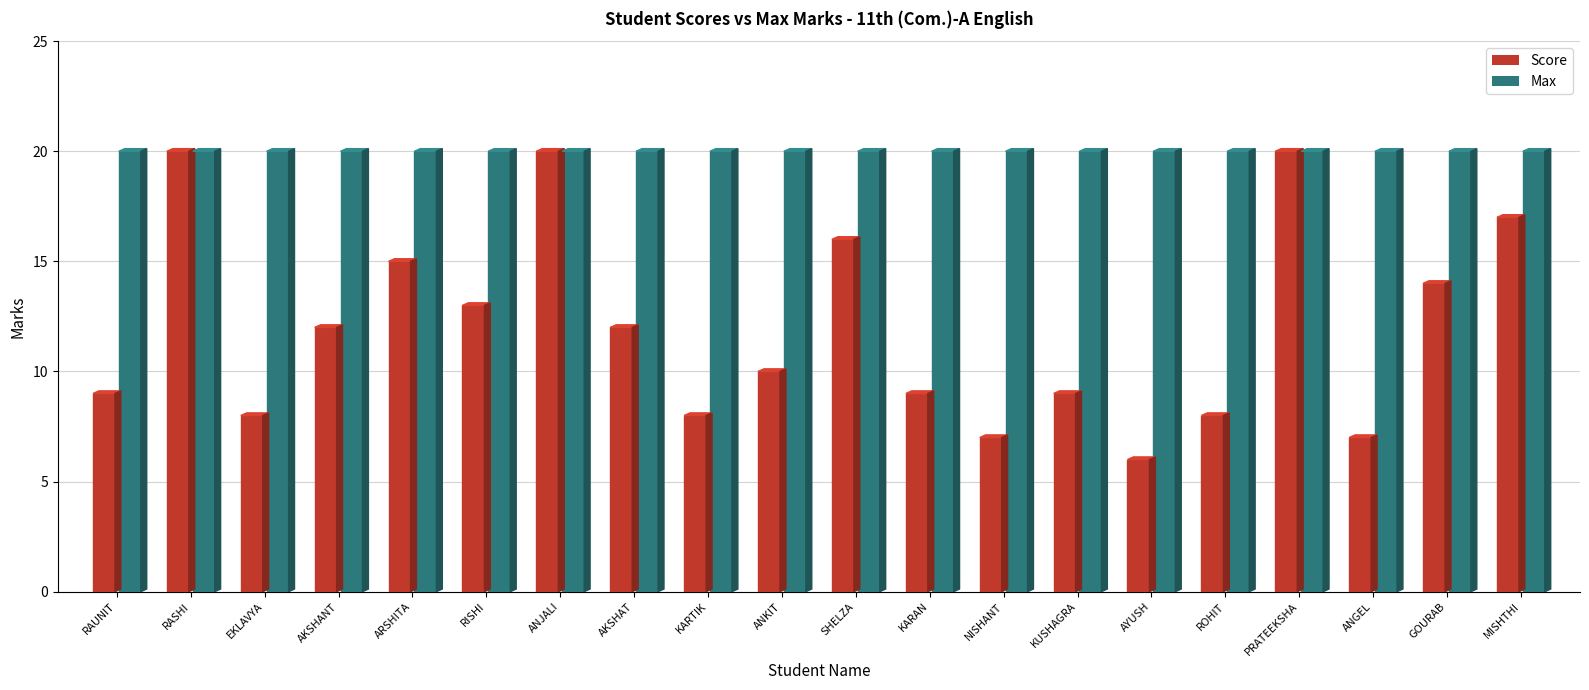

Reading right to left, transcribe all the data shown in this chart.

Score: MISHTHI=17	GOURAB=14	ANGEL=7	PRATEEKSHA=20	ROHIT=8	AYUSH=6	KUSHAGRA=9	NISHANT=7	KARAN=9	SHELZA=16	ANKIT=10	KARTIK=8	AKSHAT=12	ANJALI=20	RISHI=13	ARSHITA=15	AKSHANT=12	EKLAVYA=8	RASHI=20	RAUNIT=9
Max: MISHTHI=20	GOURAB=20	ANGEL=20	PRATEEKSHA=20	ROHIT=20	AYUSH=20	KUSHAGRA=20	NISHANT=20	KARAN=20	SHELZA=20	ANKIT=20	KARTIK=20	AKSHAT=20	ANJALI=20	RISHI=20	ARSHITA=20	AKSHANT=20	EKLAVYA=20	RASHI=20	RAUNIT=20